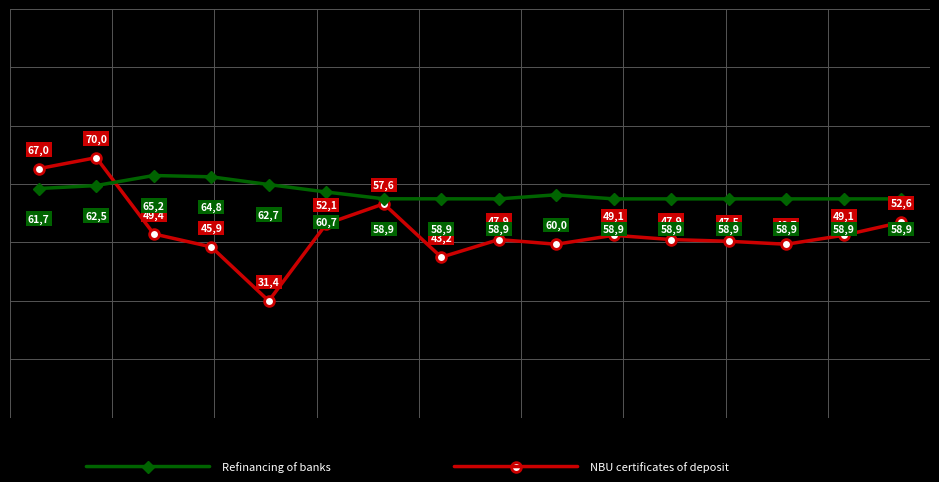

What is the greatest value displayed?

70.0